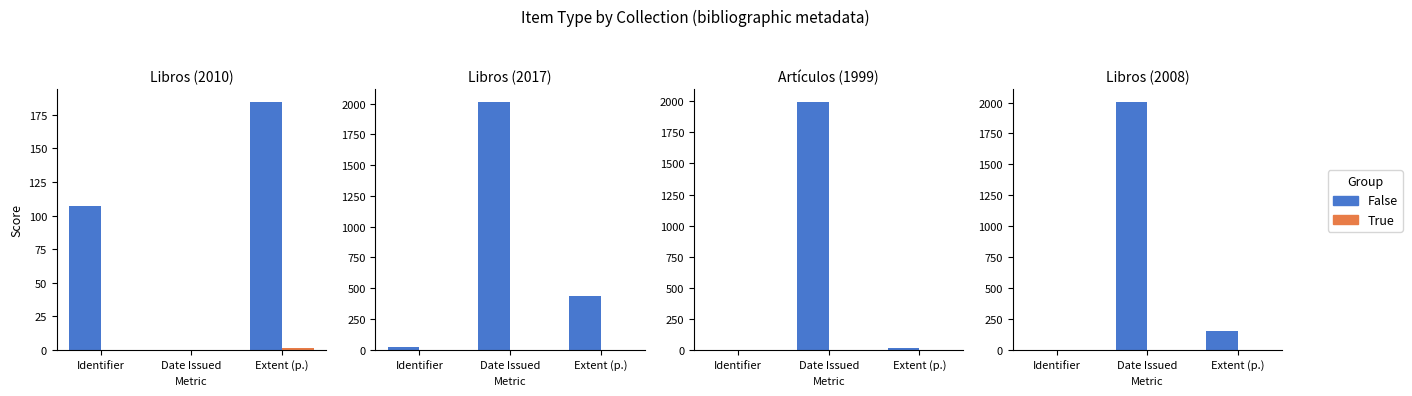

Is it true that True equals 0 at Date Issued?

False